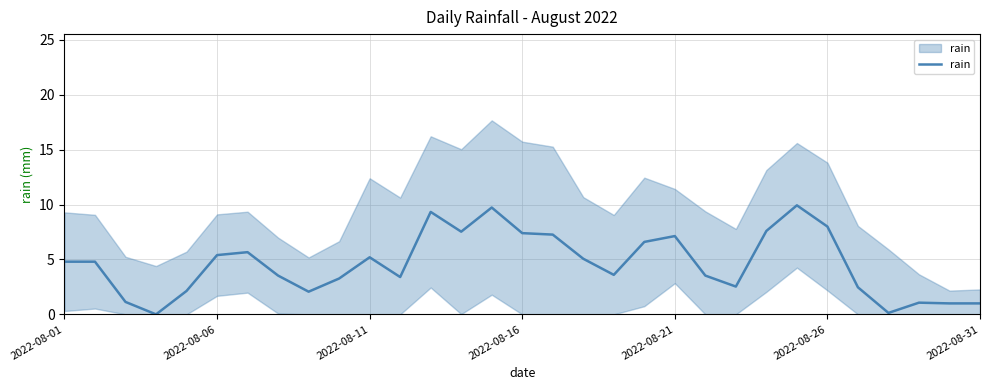

What position from the right is 12?

19